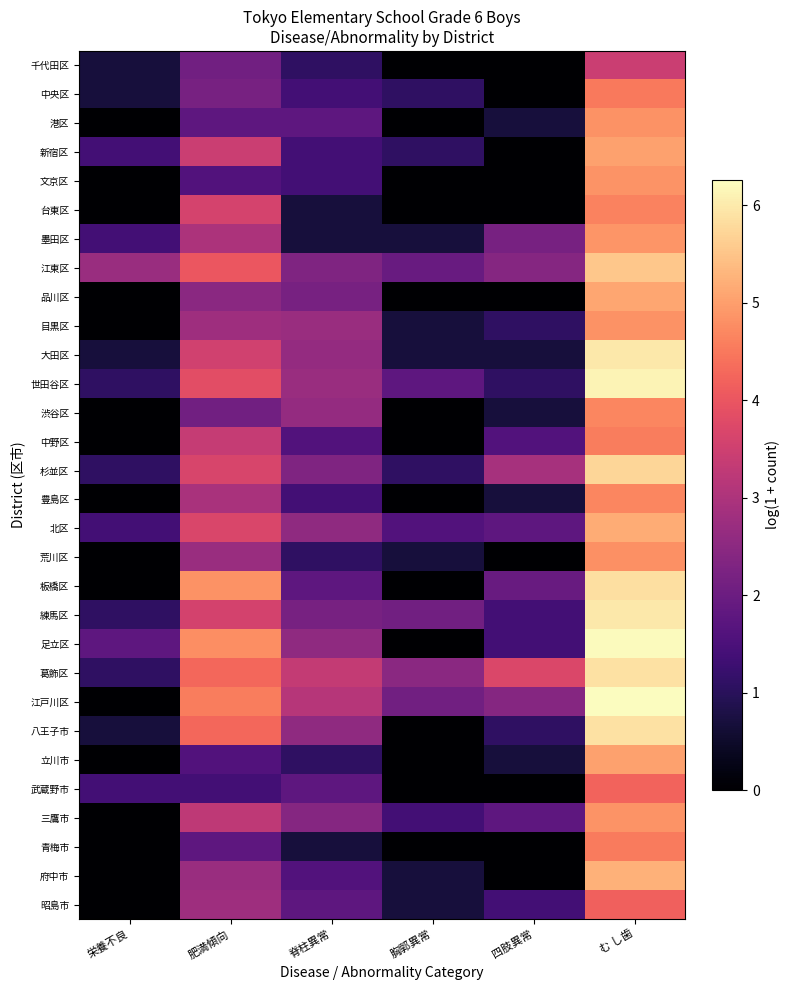

Which series has the largest range (max minus min)?

江戸川区